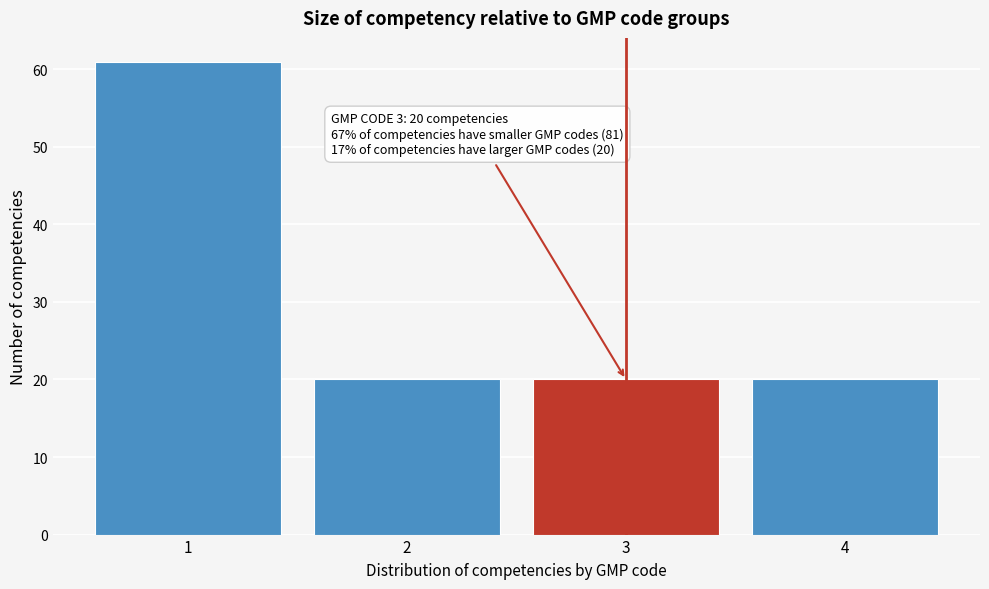

Reading left to right, extract all data points from this chart.

61	20	20	20